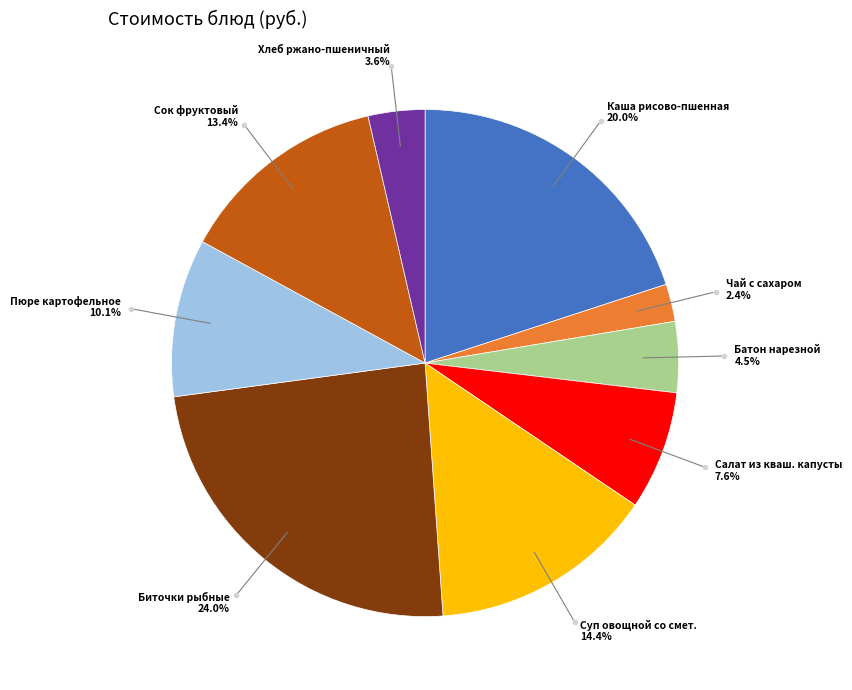

Is there a majority slice in this chart?

No